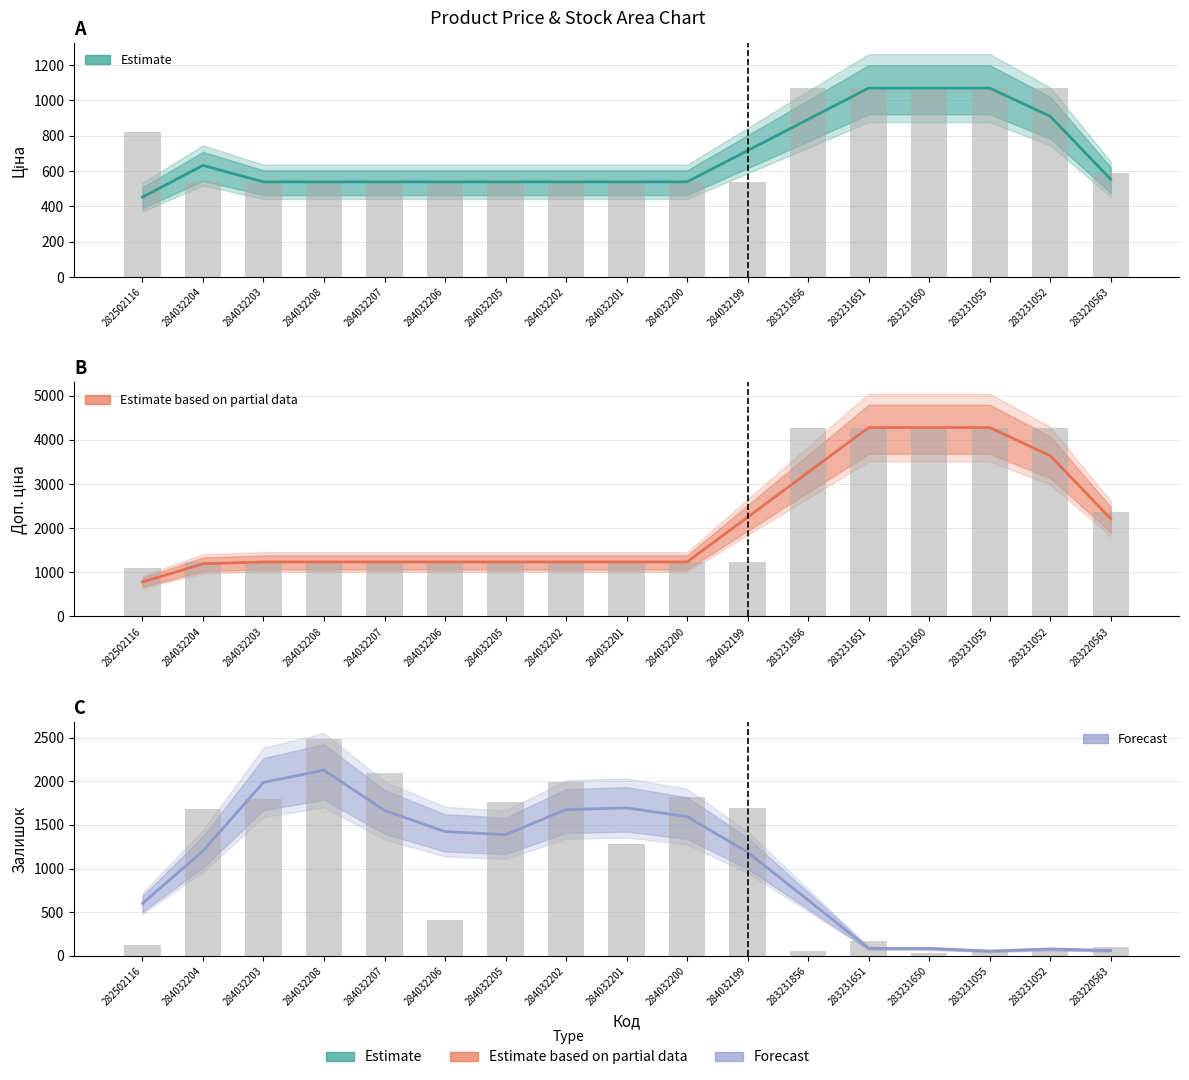

What is the label of the 10th bar from the left?

284032200